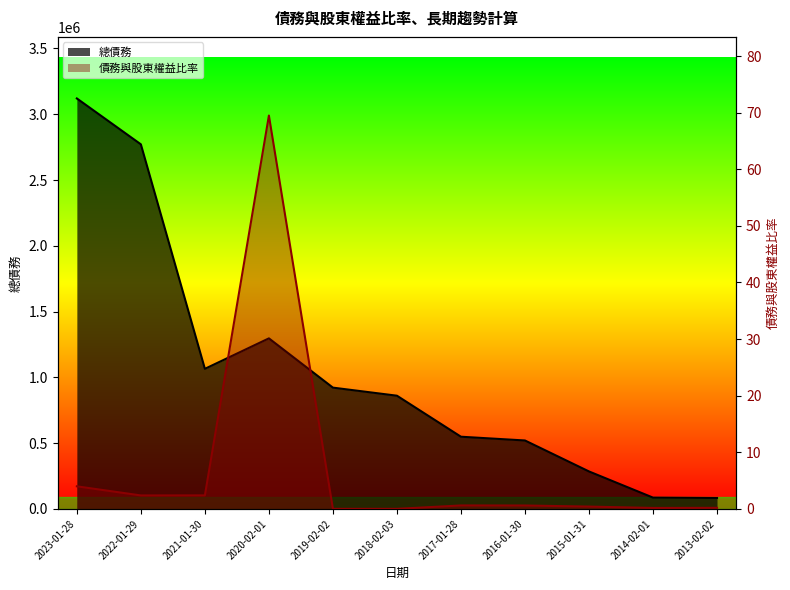

At which category does 債務與股東權益比率 reach its first local peak?

2020-02-01